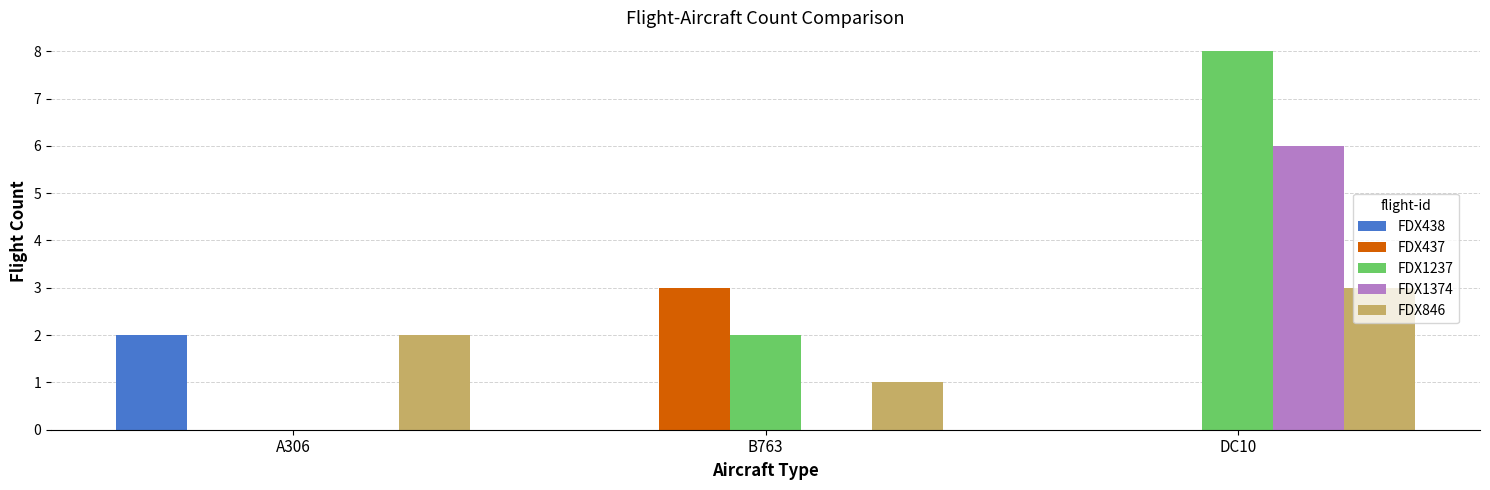

The FDX1374 series shows 0 at A306. True or false?

True